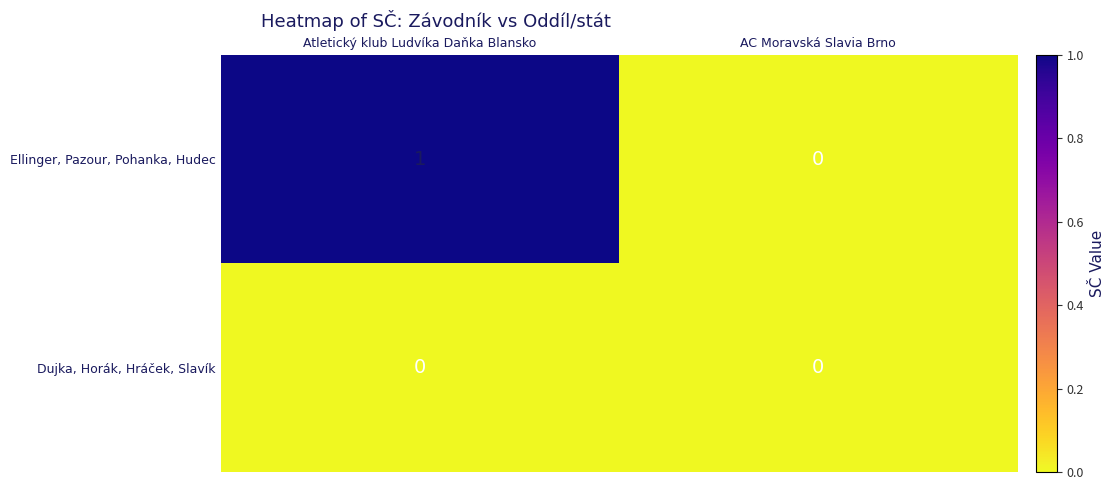

Where is Ellinger, Pazour, Pohanka, Hudec nearest to the value 0?

AC Moravská Slavia Brno